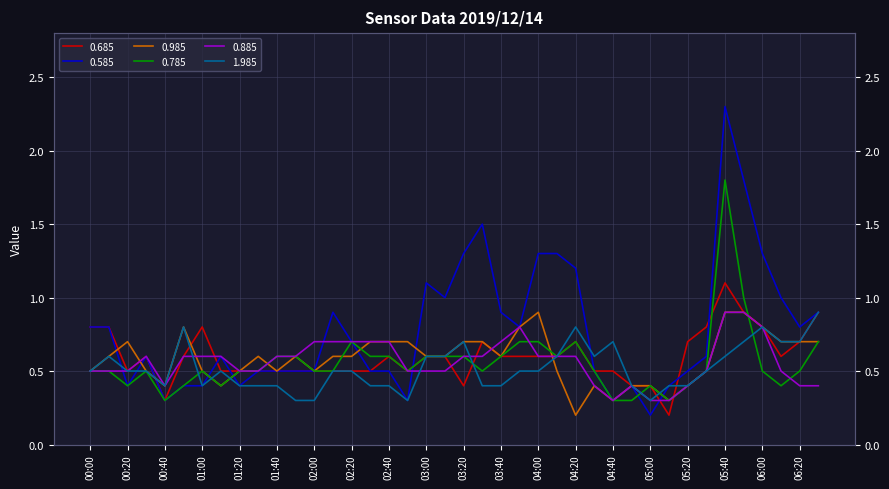

What is the average value of the 0.685 series?

0.6